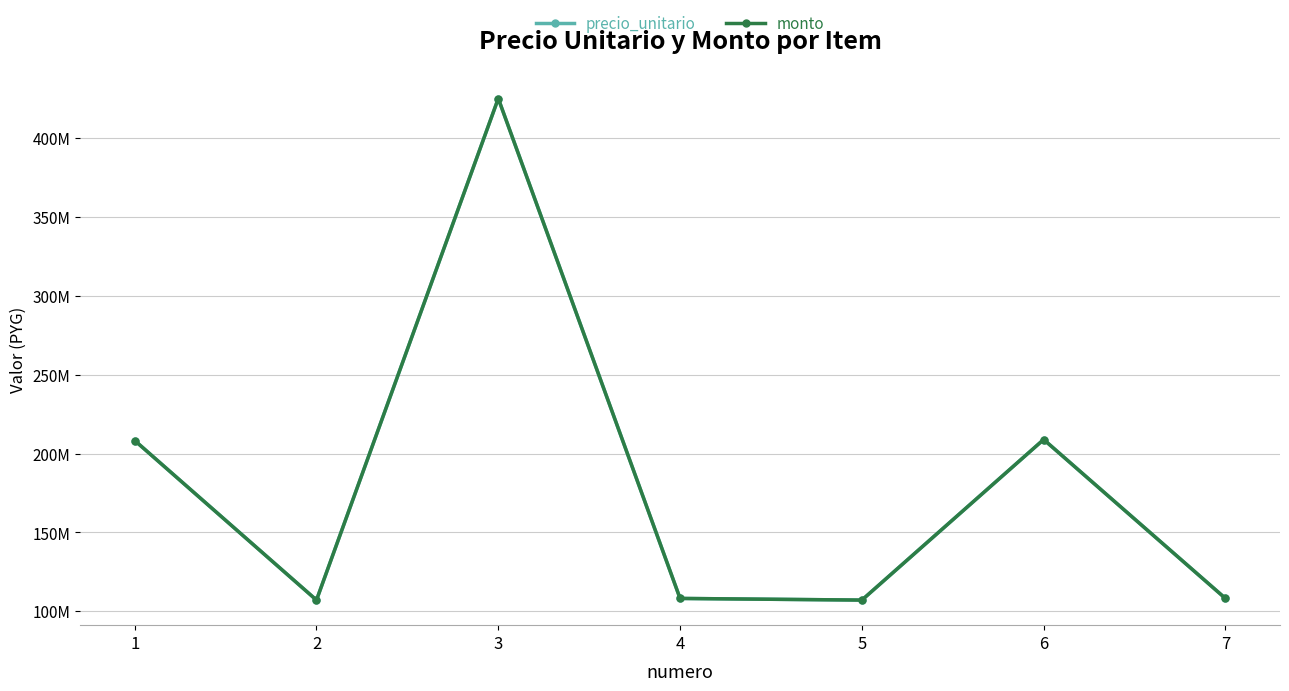

What are all the series names shown in the legend?

precio_unitario, monto